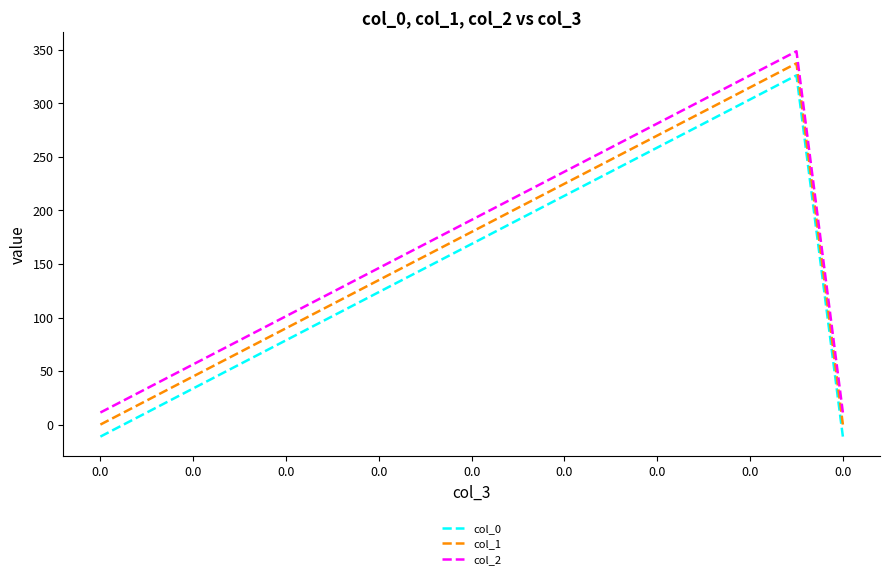

What is the smallest value displayed?

-11.2